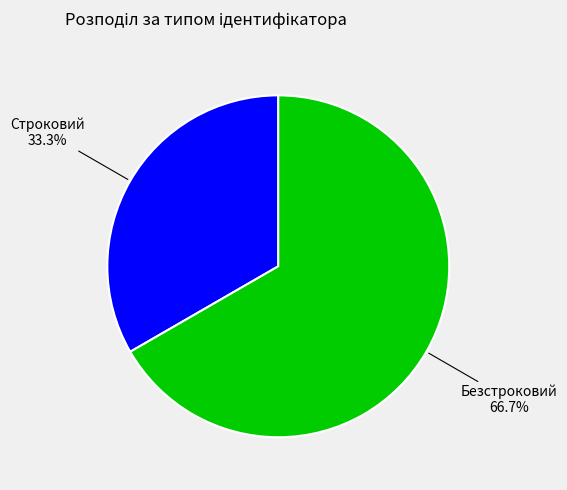

What is the ratio of the value at Строковий to the value at Безстроковий?

0.5